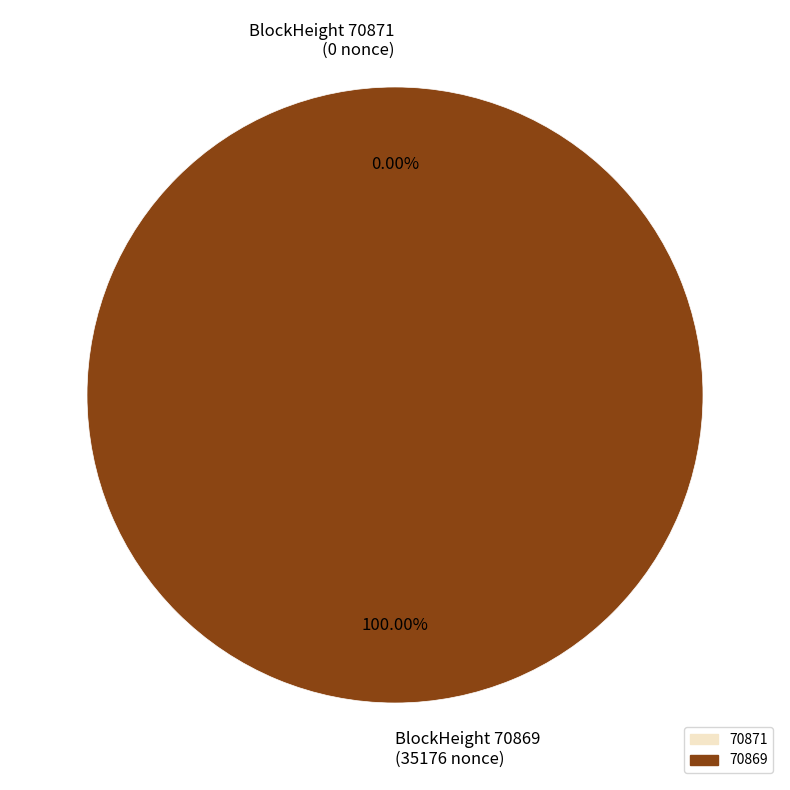

Do 70871 and 70869 together represent more than half of the pie?

Yes